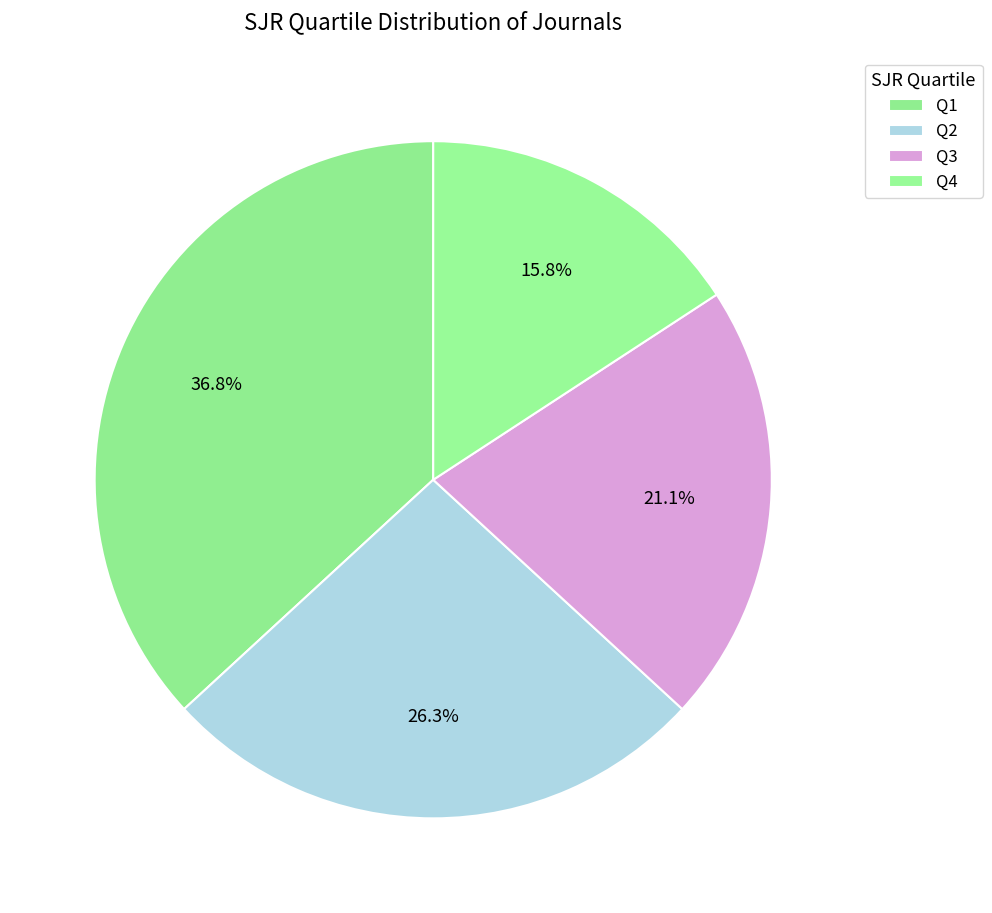

How many segments does this pie chart have?

4